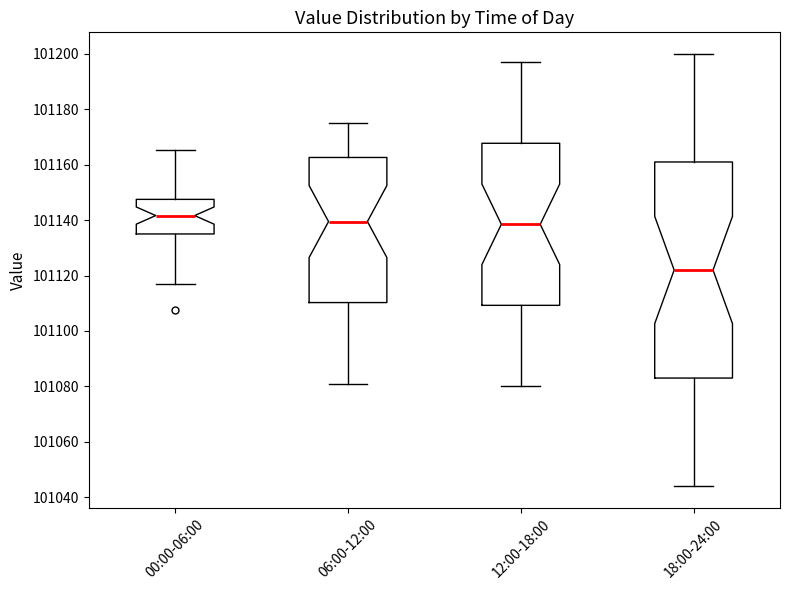

Reading left to right, transcribe this box plot: for each box, give where its median line is, the range the box spans, and where its two whiskers end, as read against the y-axis. The values are not printed on the chart, so give them approximately, as read against the axis.

00:00-06:00: median 101142, box 101136 to 101148, whiskers 101116 to 101166
06:00-12:00: median 101140, box 101110 to 101162, whiskers 101082 to 101176
12:00-18:00: median 101138, box 101110 to 101168, whiskers 101080 to 101198
18:00-24:00: median 101122, box 101084 to 101162, whiskers 101044 to 101200